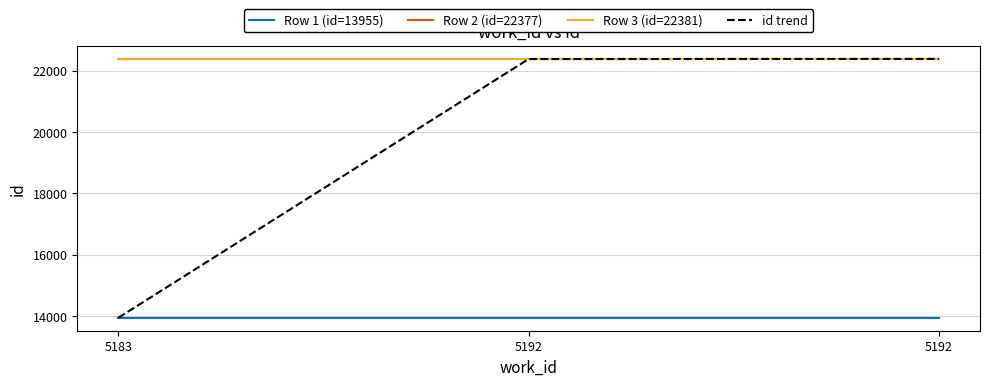

Reading left to right, transcribe all the data shown in this chart.

Row 1 (id=13955): 5183=13955	5192=13955	5192=13955
Row 2 (id=22377): 5183=22377	5192=22377	5192=22377
Row 3 (id=22381): 5183=22381	5192=22381	5192=22381
id trend: 5183=13955	5192=22377	5192=22381